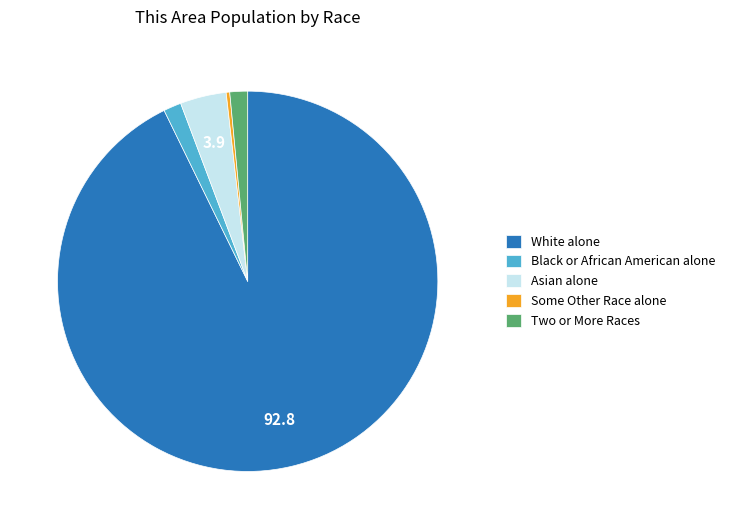

Which slice is the largest?

White alone